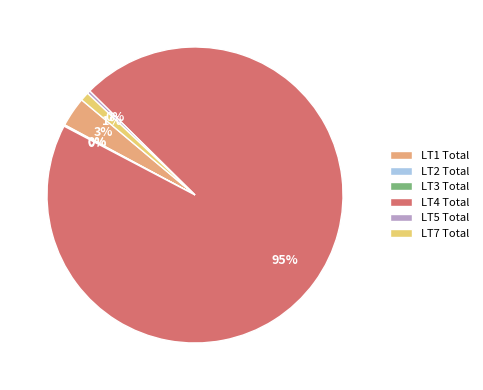

Between LT7 Total and LT5 Total, which is larger?

LT7 Total